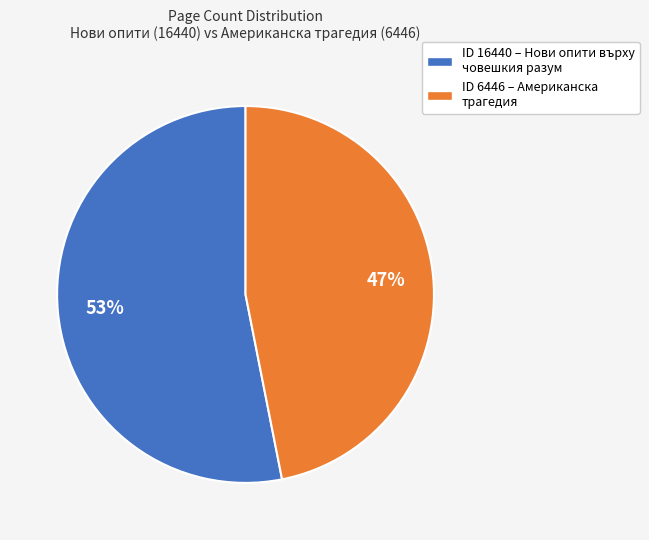

Between ID 16440 – Нови опити върху човешкия разум and ID 6446 – Американска трагедия, which is larger?

ID 16440 – Нови опити върху човешкия разум